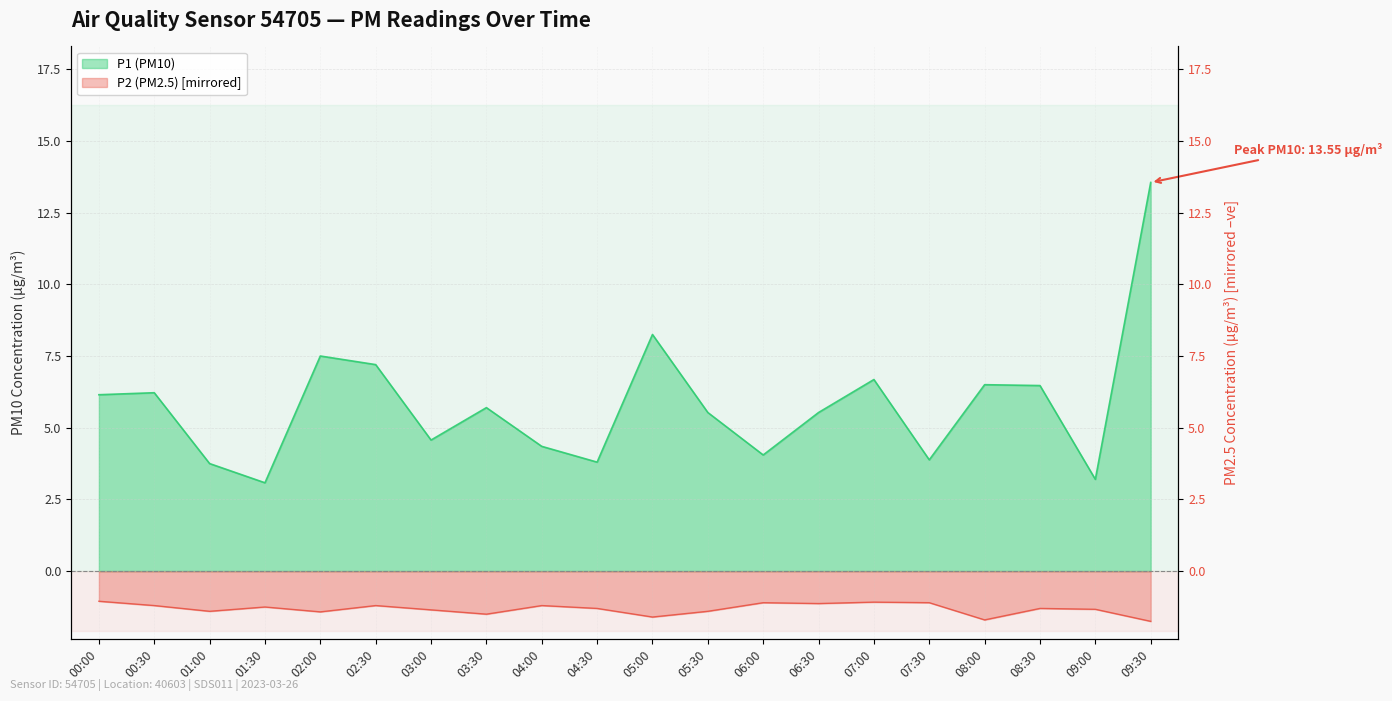

Count the number of data series in this chart.

2